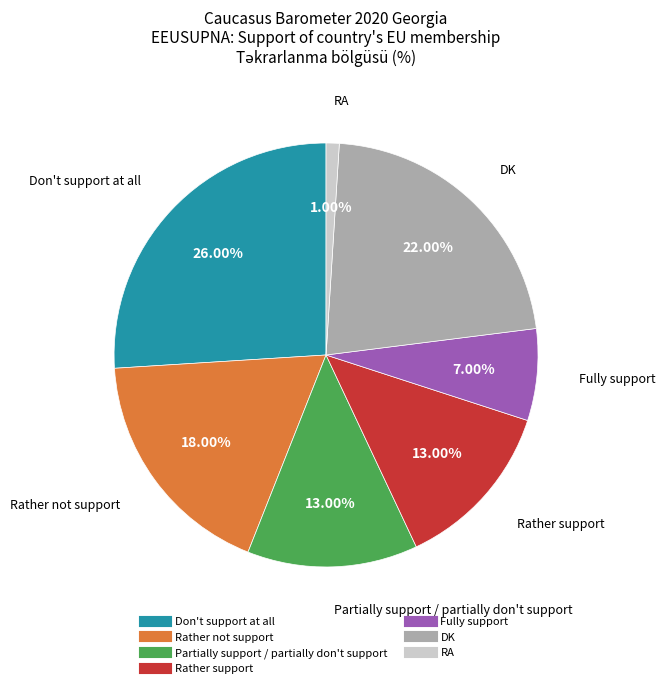

Between Rather support and Don't support at all, which is larger?

Don't support at all